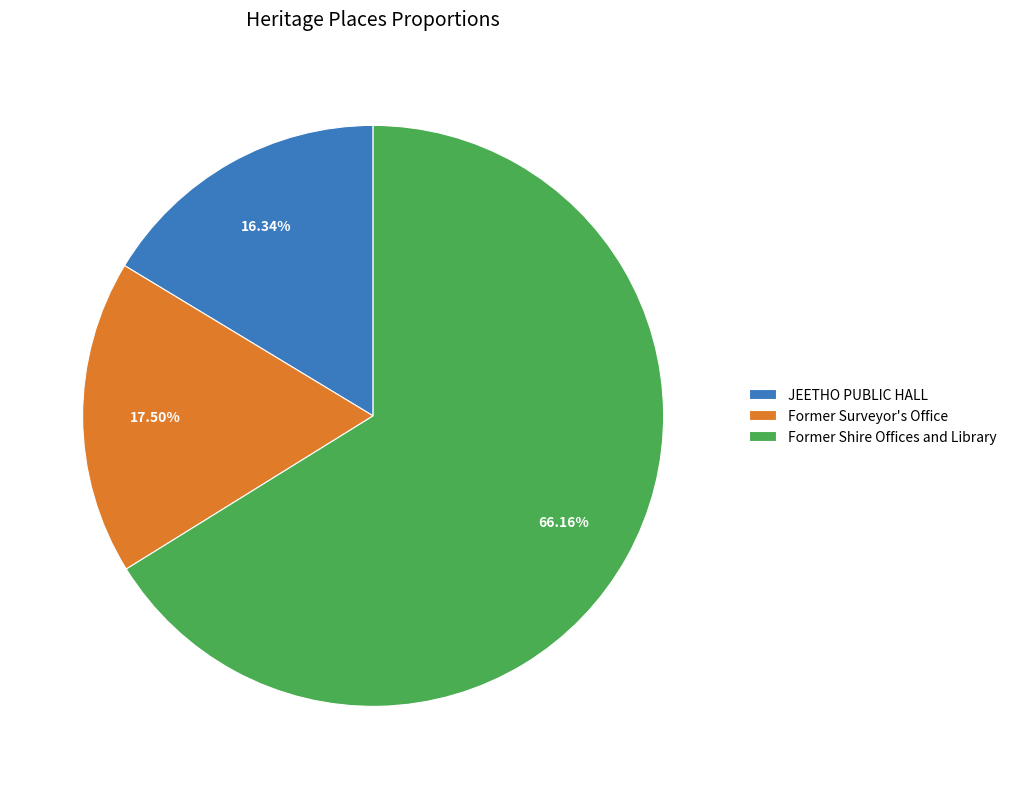

Rank the categories by value from lowest to highest.

JEETHO PUBLIC HALL, Former Surveyor's Office, Former Shire Offices and Library